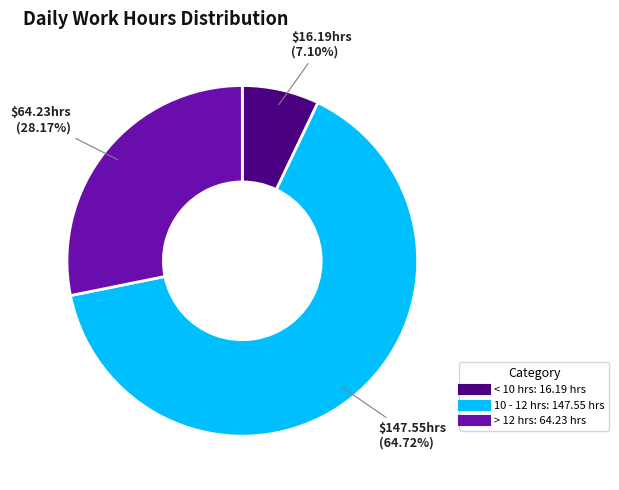

Is there any slice that represents more than half of the pie?

Yes